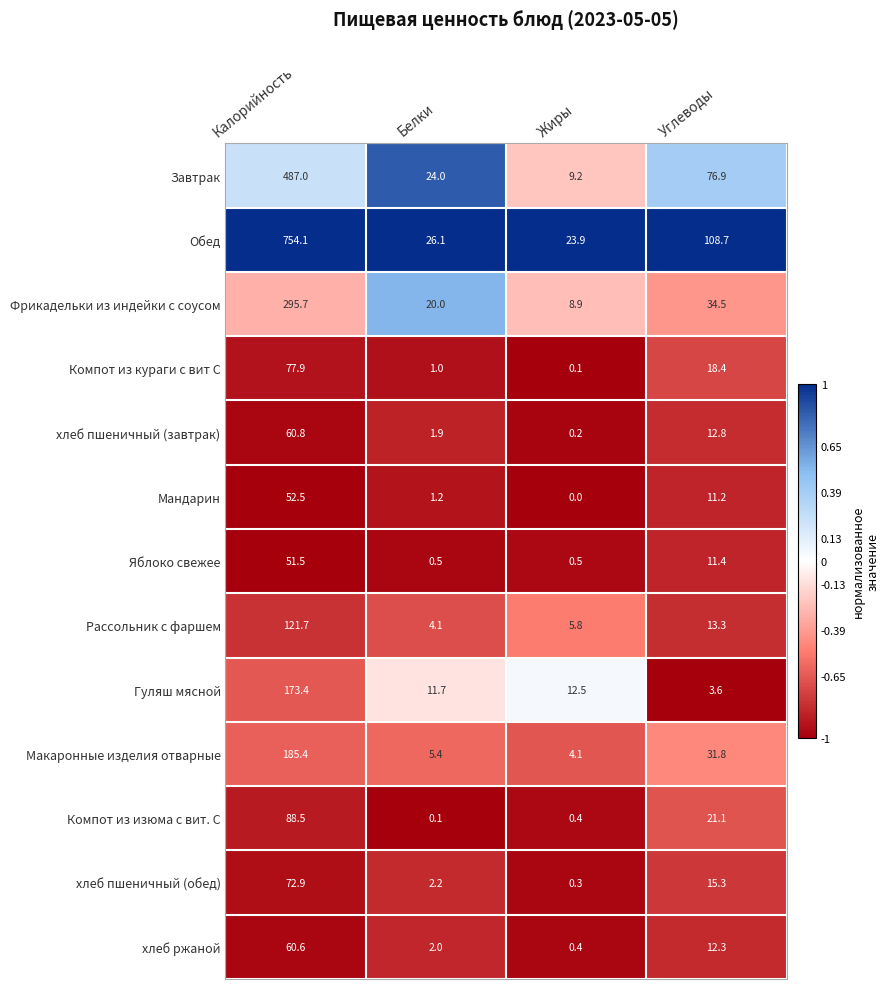

At how many categories does at least one series exceed 0?

4